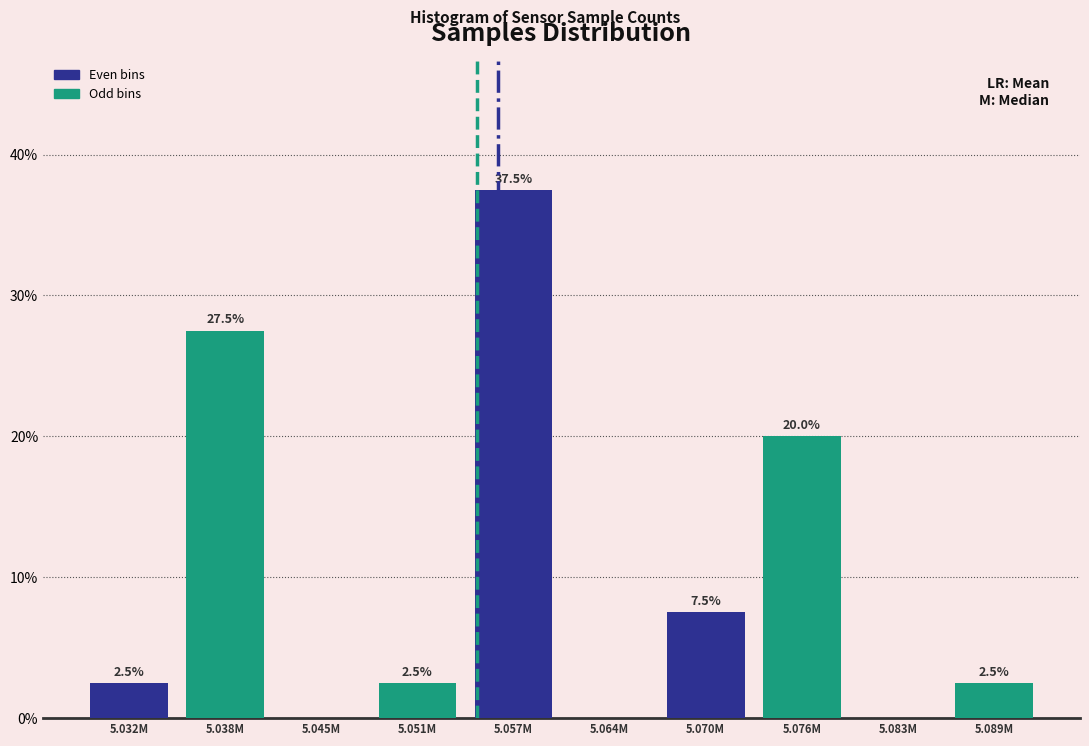

Reading left to right, transcribe all the data shown in this chart.

5.032M=2.5	5.038M=27.5	5.045M=0.0	5.051M=2.5	5.057M=37.5	5.064M=0.0	5.070M=7.5	5.076M=20.0	5.083M=0.0	5.089M=2.5